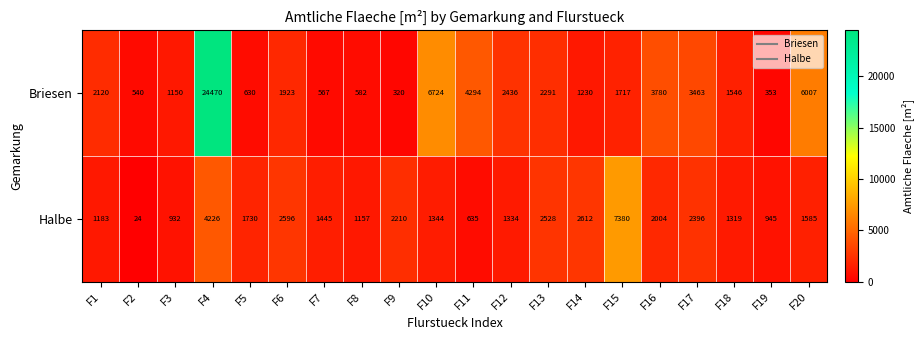

At which category is the sum across all series the highest?

F4